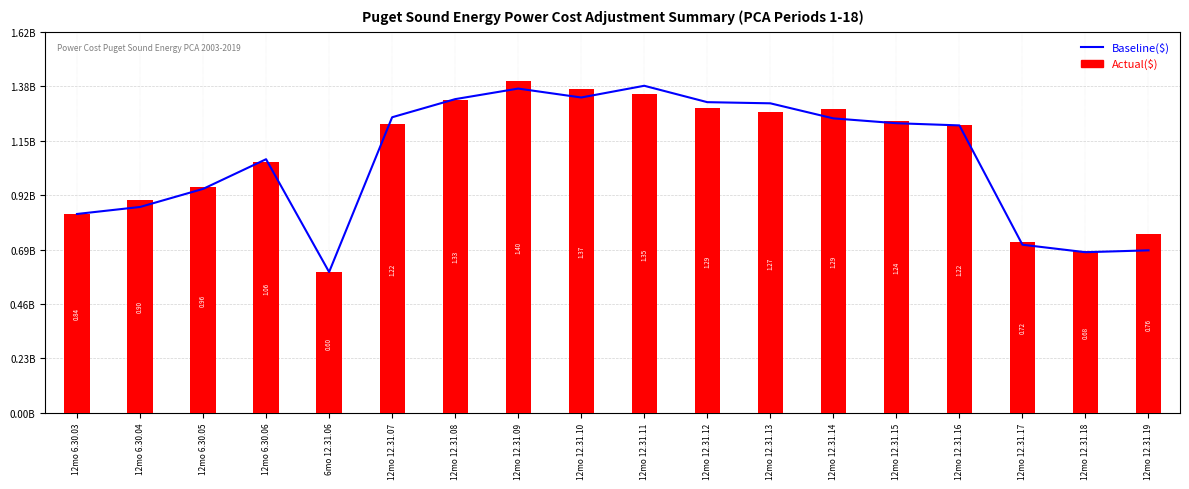

What is the difference between the maximum and second lowest values in the Baseline series?

705440215.2